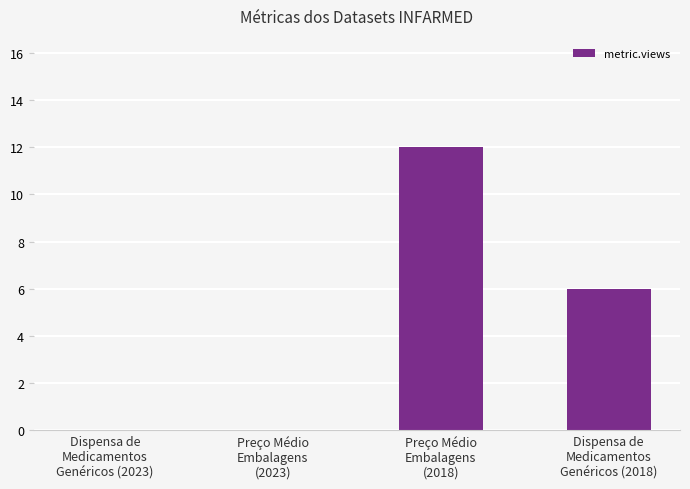

At which label is the value closest to 6?

Dispensa de
Medicamentos
Genéricos (2018)